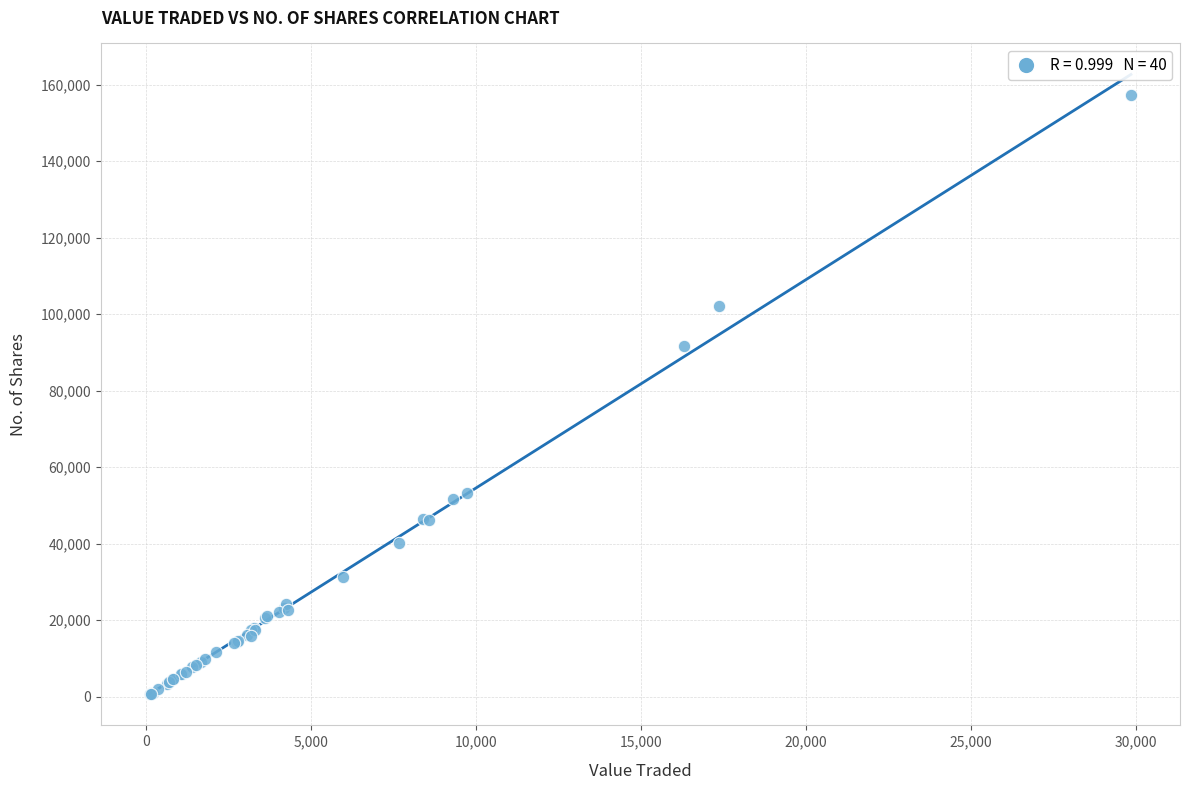

What Y value in the scatter plot is closest to 78979?

91601